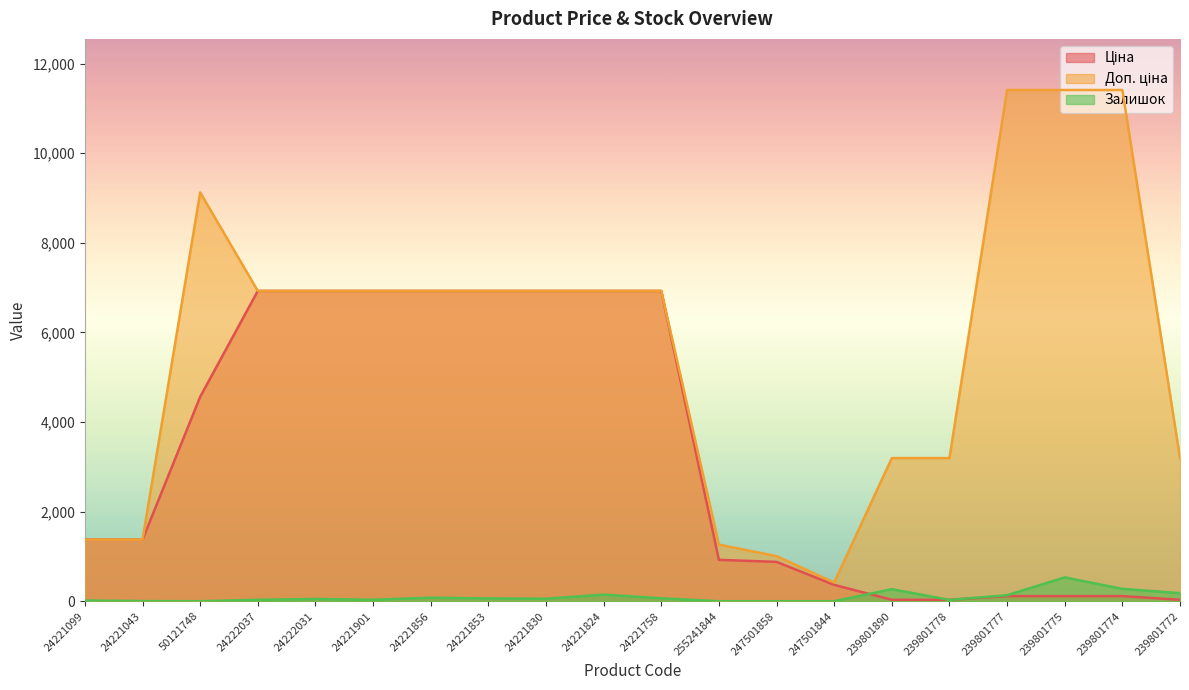

Between 24222031 and 247501844, which series saw the biggest shift?

Ціна